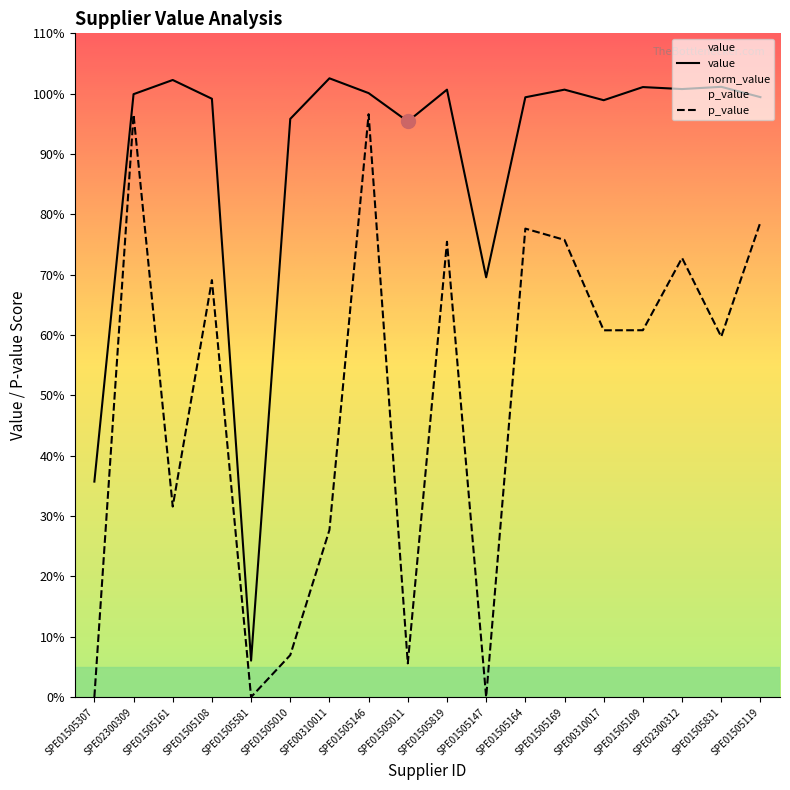

At which category does value reach its first local valley?

SPE01505581